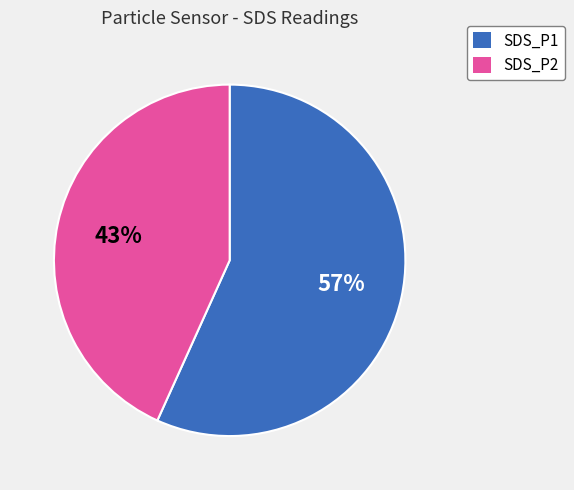

Which category has the biggest portion of the pie?

SDS_P1